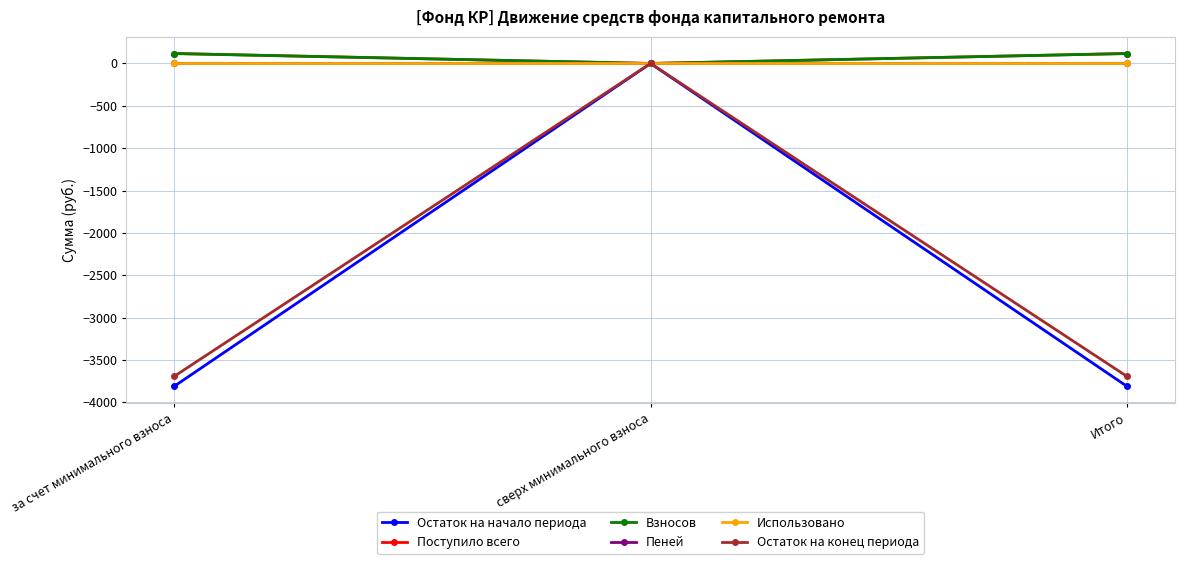

The value of Остаток на конец периода at Итого is -5224.5. True or false?

False